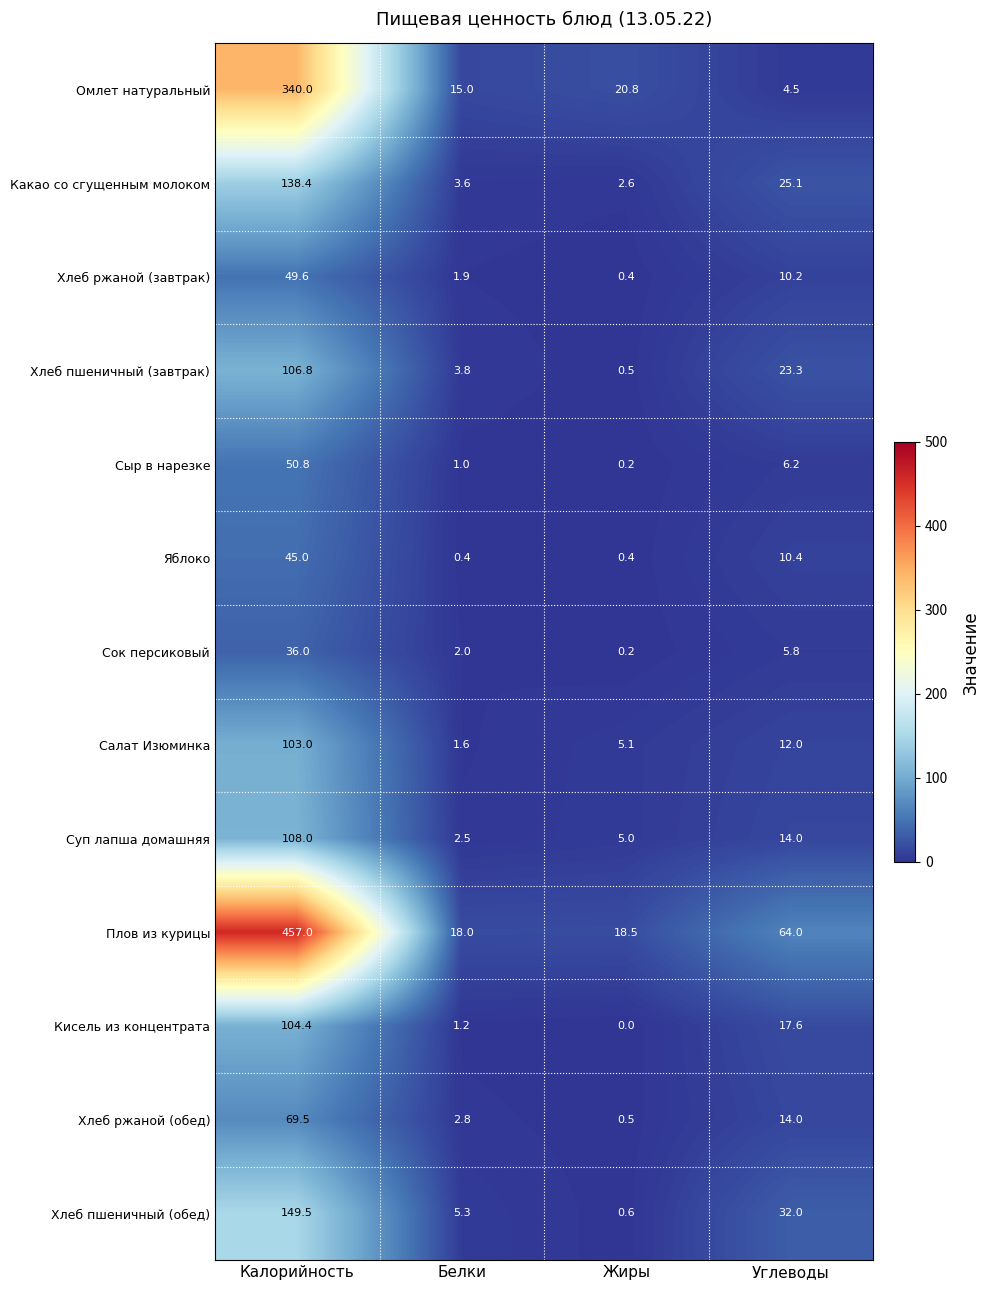

True or false: Сыр в нарезке has a value of 1.0 at Белки.

True